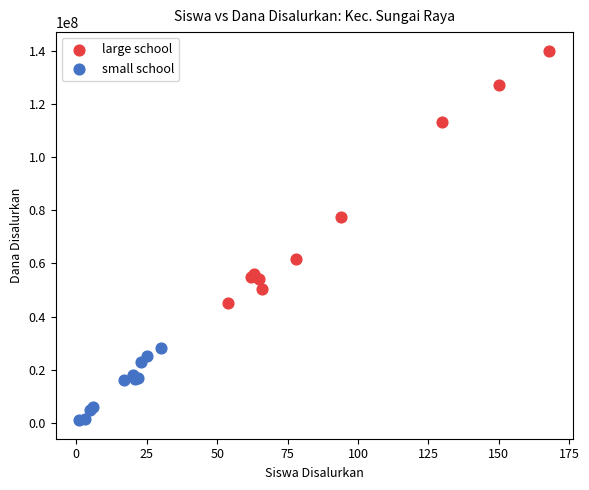

Which series contains the highest Y value?

large school